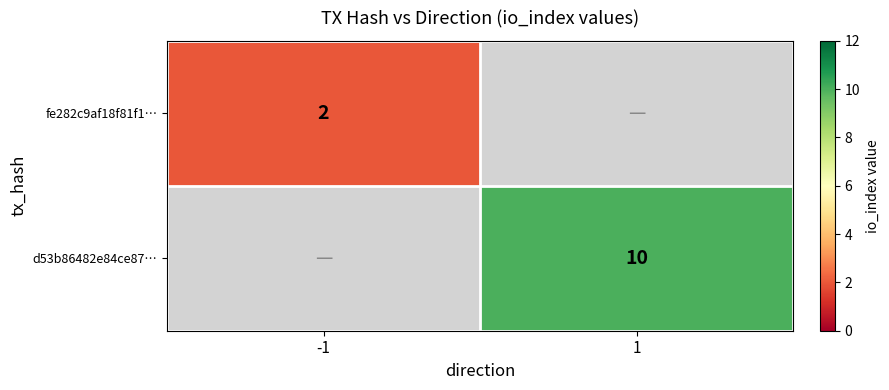

Is it true that d53b86482e84ce87… equals 10 at 1?

True